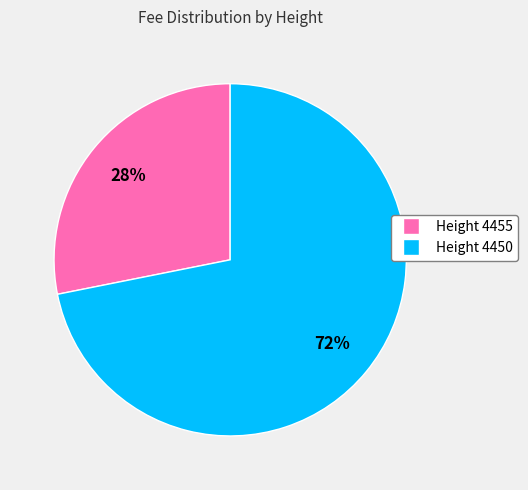

Between Height 4455 and Height 4450, which is larger?

Height 4450